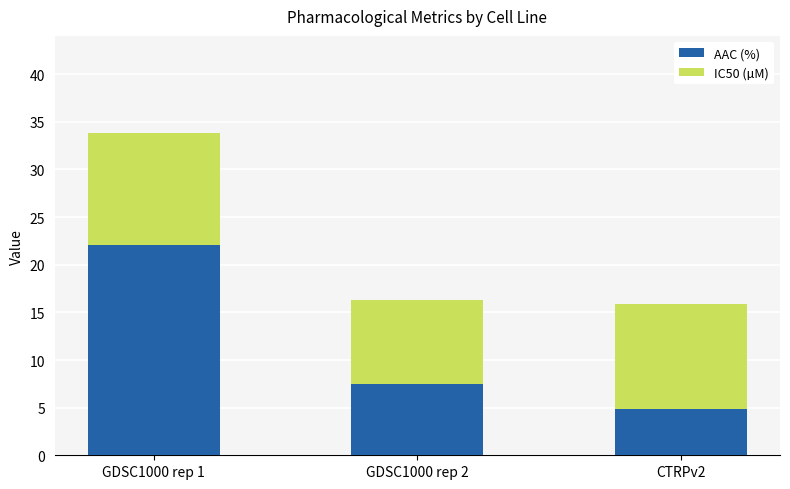

What is the total value across all series at GDSC1000 rep 2?

16.3